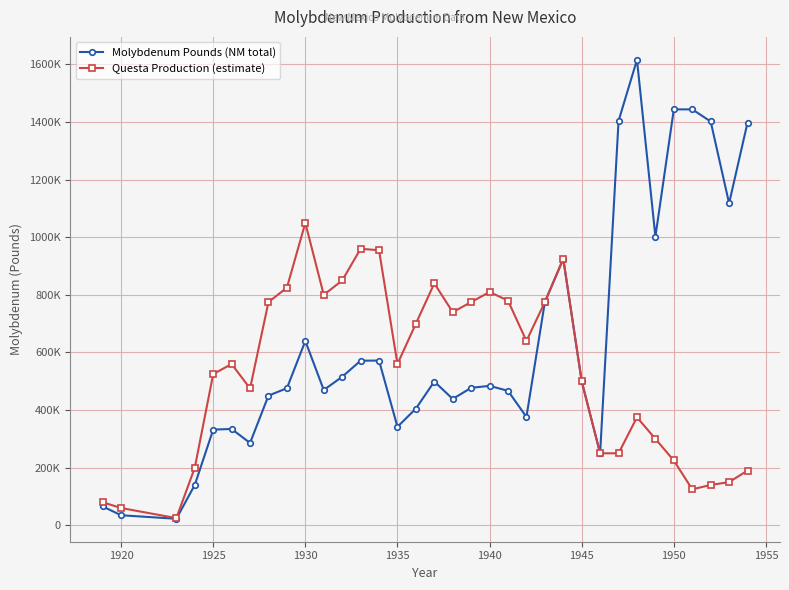

What is the difference between the maximum and minimum values in the Molybdenum Pounds (NM total) series?

1593333